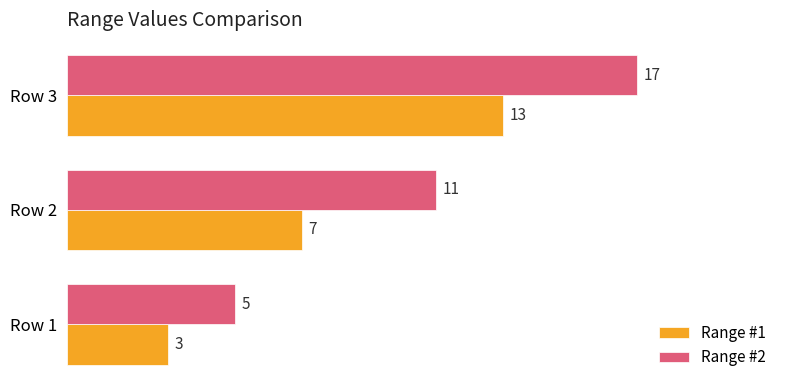

The value of Range #2 at Row 2 is 4. True or false?

False